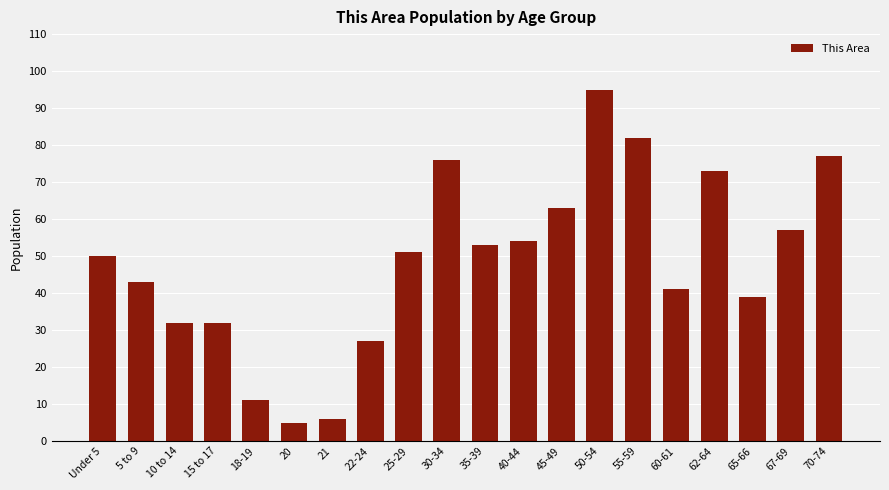

Reading left to right, transcribe all the data shown in this chart.

50	43	32	32	11	5	6	27	51	76	53	54	63	95	82	41	73	39	57	77